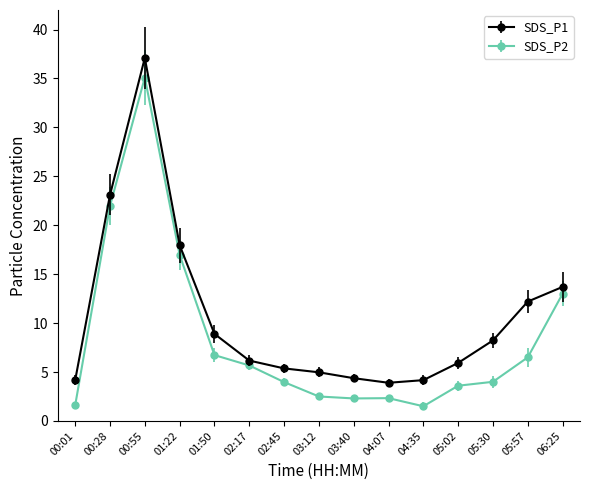

Where is the first local maximum for SDS_P2?

00:55